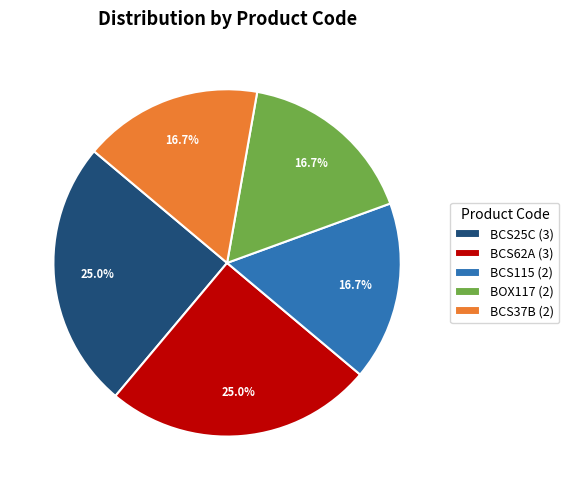

To the nearest percent, what is the difference between the largest and smallest slice percentages?

8%